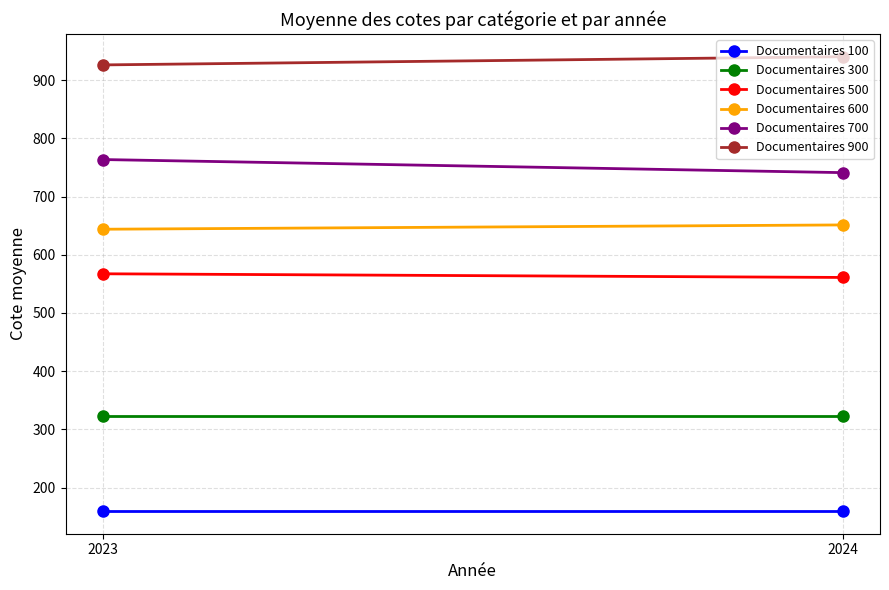

What is the difference between the Documentaires 900 values at 2024 and 2023?

14.1